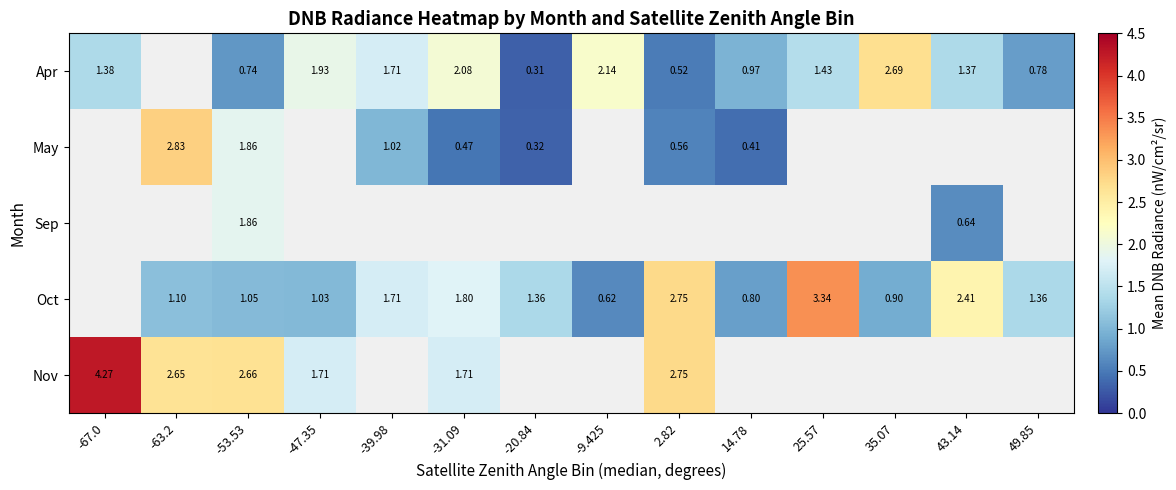

Is the value of Oct at -31.09 greater than the value of Nov at -63.2?

No